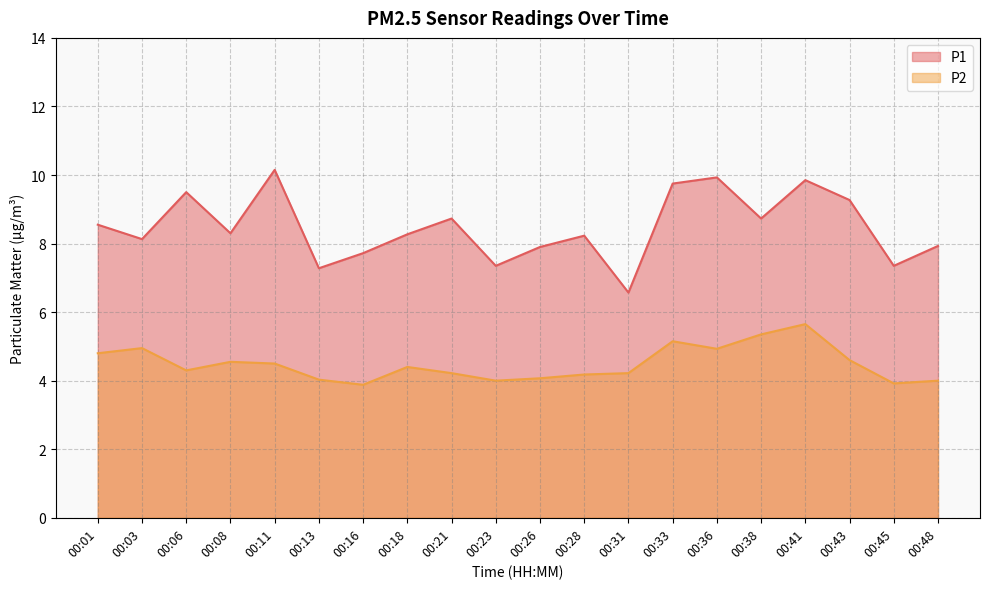

In P1, how many points are lower than both neighbors (excluding endpoints)?

7